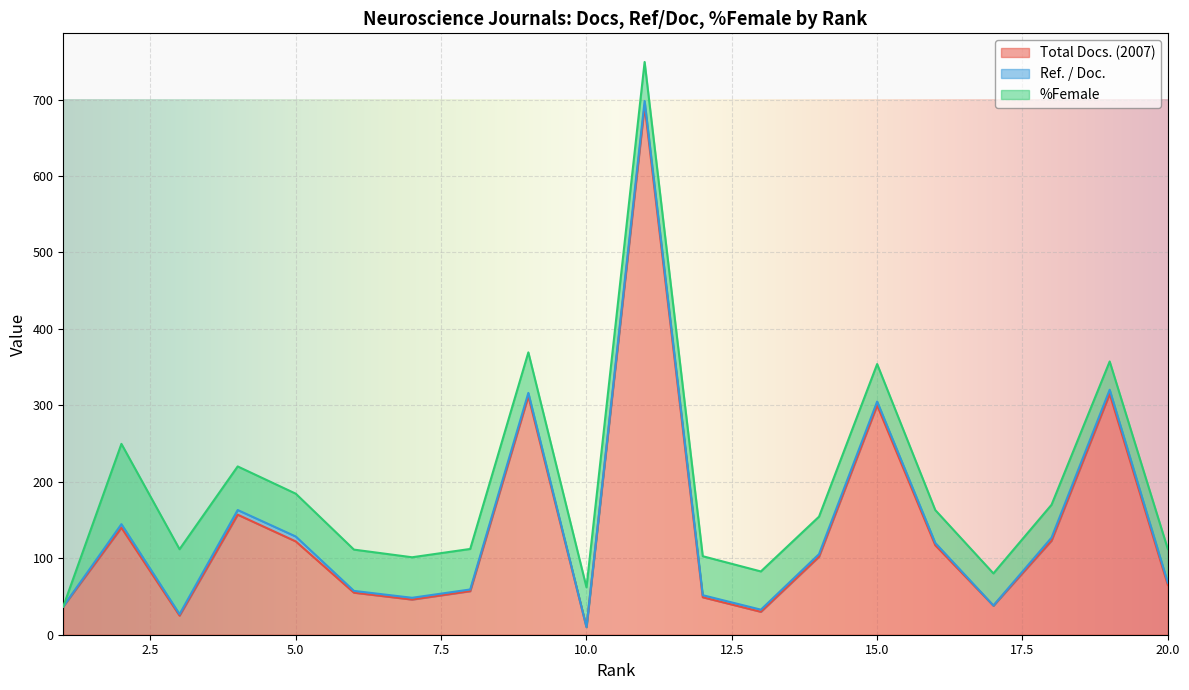

What is the value of the Ref. / Doc. point at the 15th from the left?

5.0